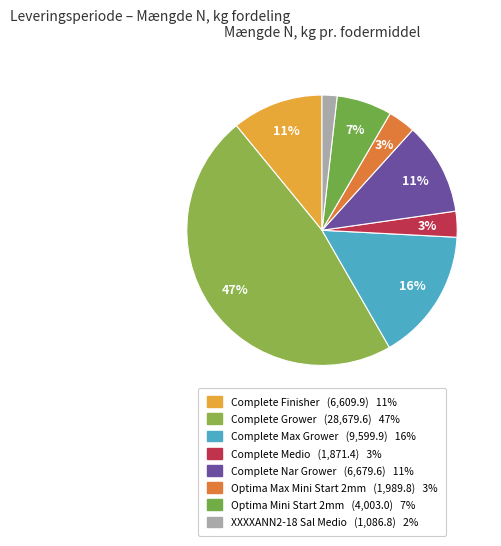

Rank the categories by value from highest to lowest.

Complete Grower, Complete Max Grower, Complete Nar Grower, Complete Finisher, Optima Mini Start 2mm, Optima Max Mini Start 2mm, Complete Medio, XXXXANN2-18 Sal Medio